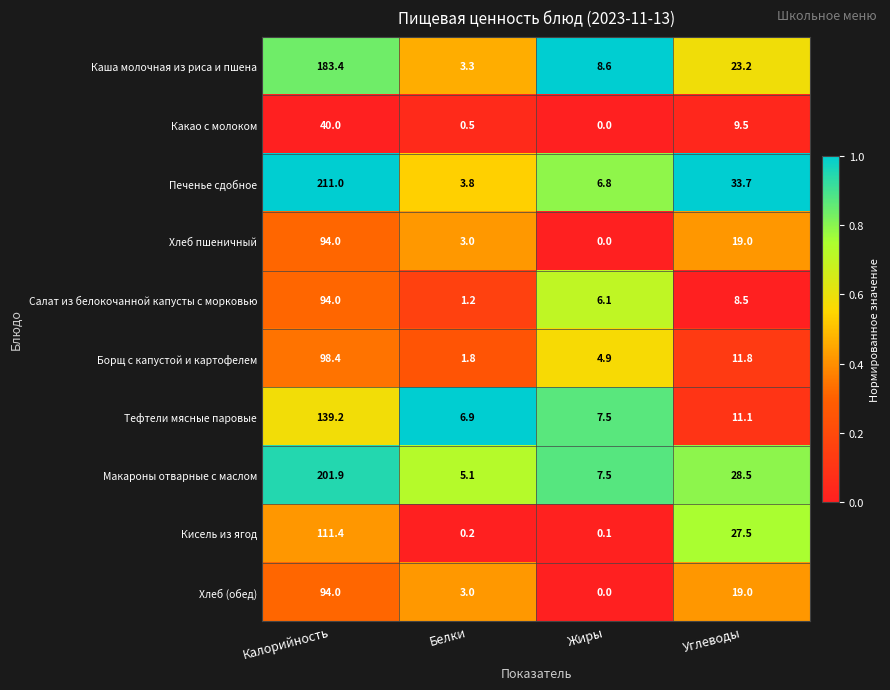

What is the maximum value shown in the chart?

211.0